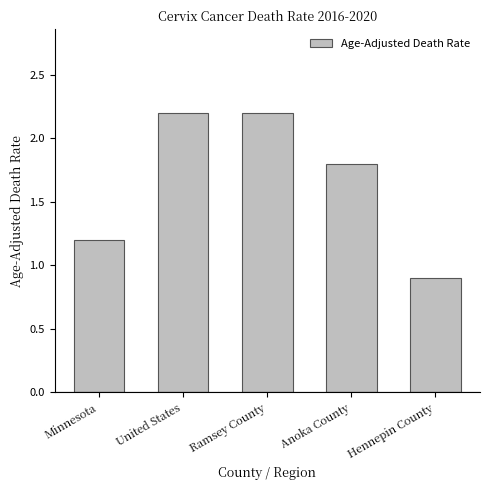

What is the difference between the second highest and minimum values?

1.3